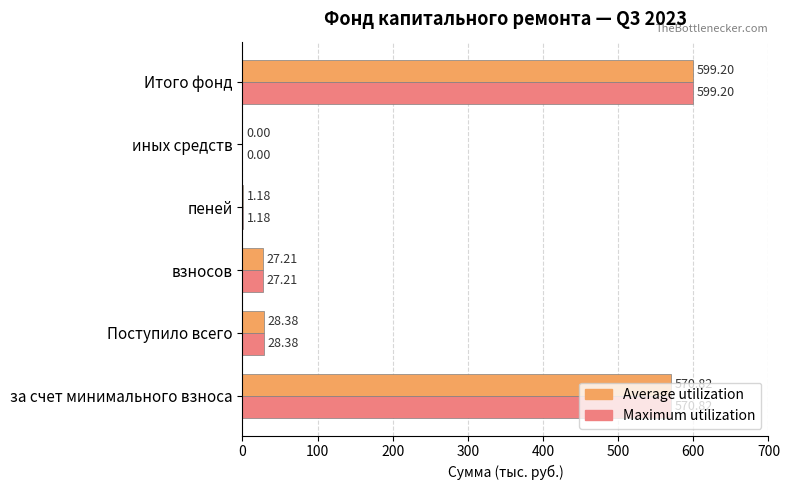

Count the number of categories in the chart.

6